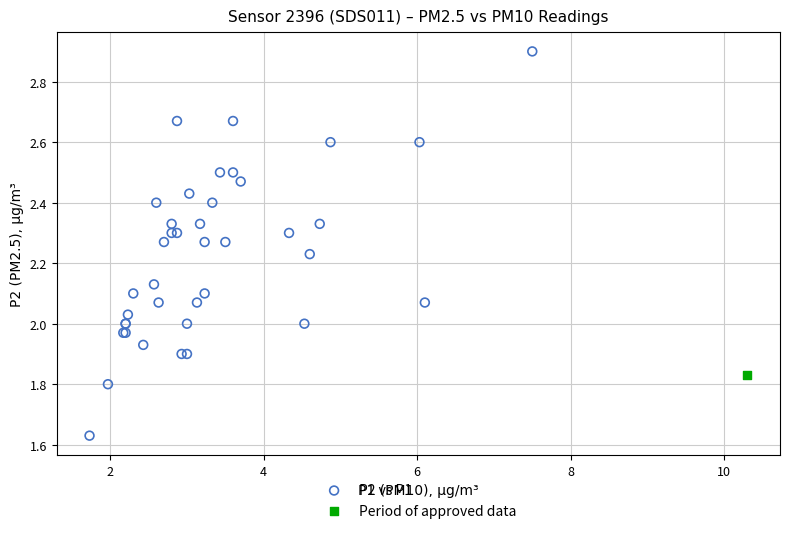

What are all the series names shown in the legend?

P2 vs P1, Period of approved data